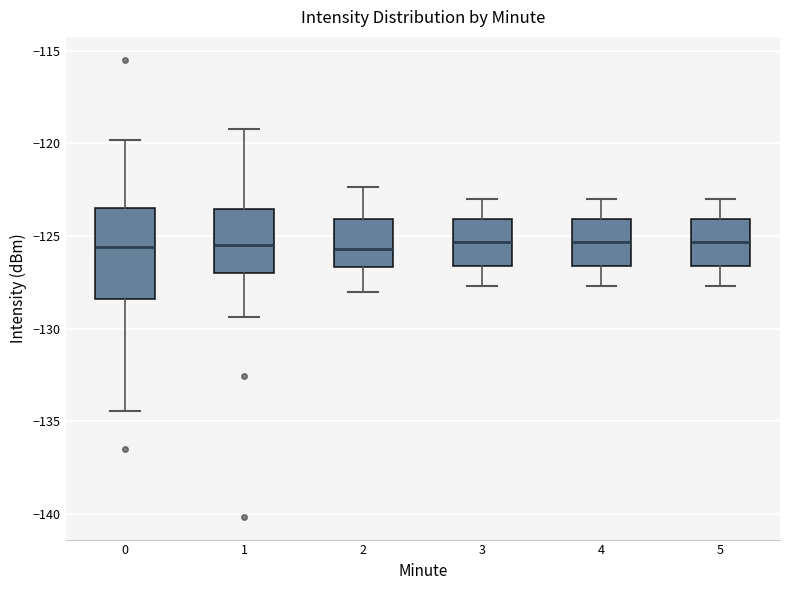

Comparing the boxes themselves (not the whiskers), which one is the tallest?

0